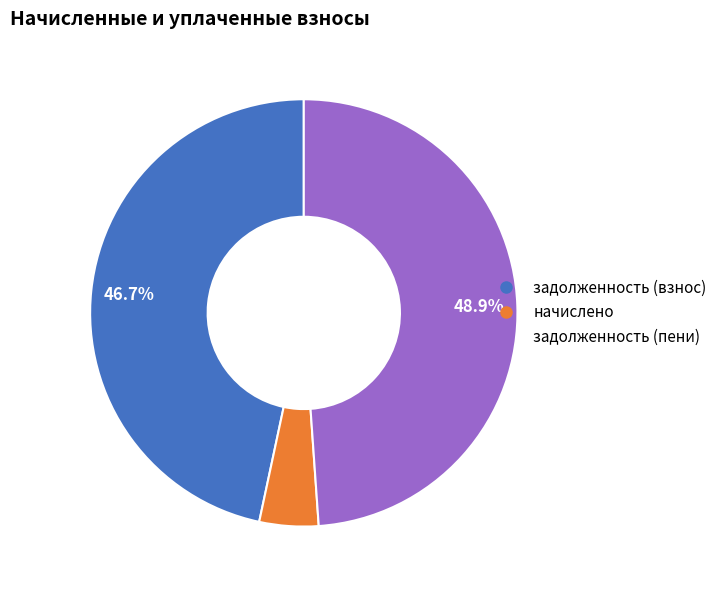

Is there any slice that represents more than half of the pie?

No